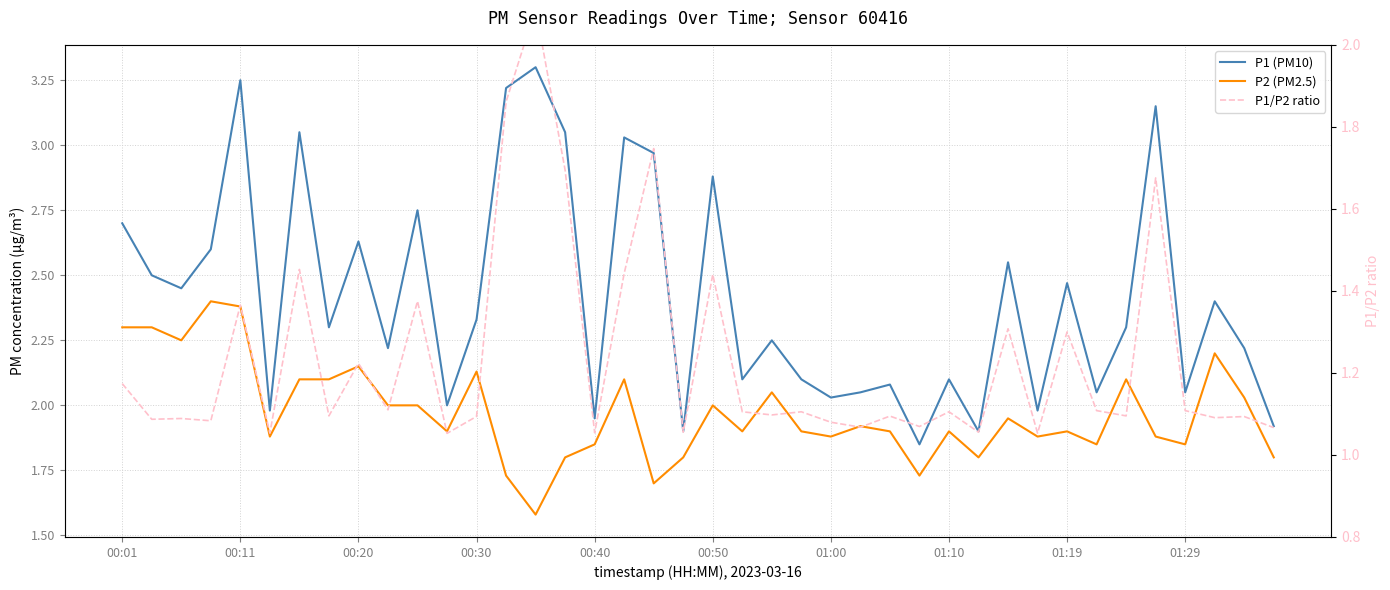

What position from the left is 31?

32